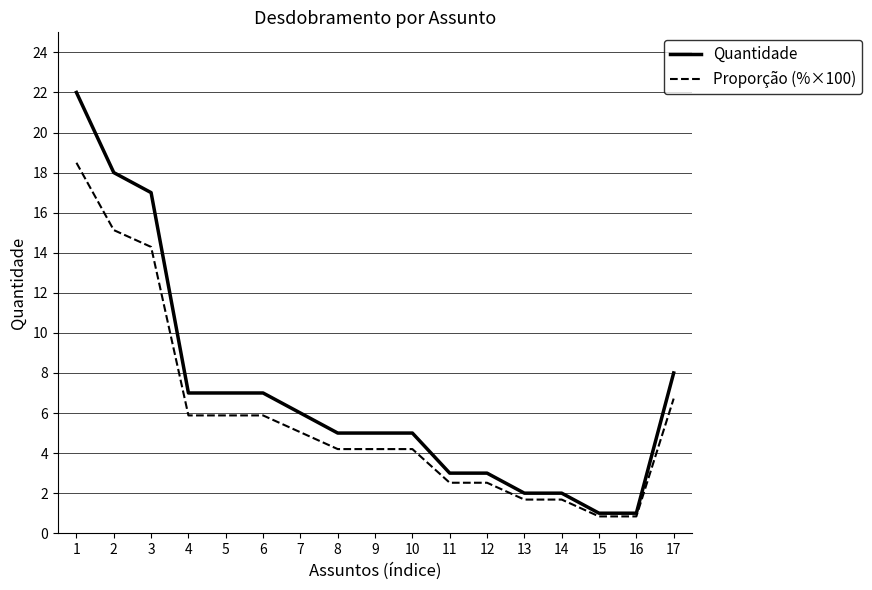

Rank the series by their maximum value, from lowest to highest.

Proporção (%×100), Quantidade